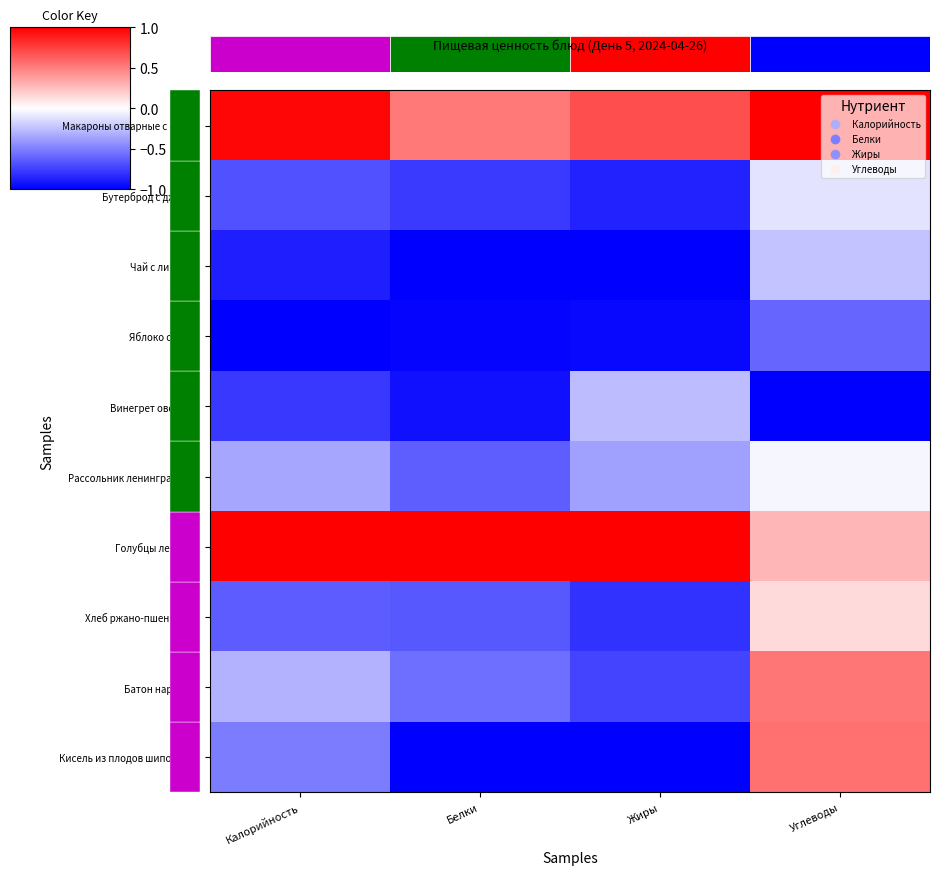

What is the smallest value displayed?

-1.0